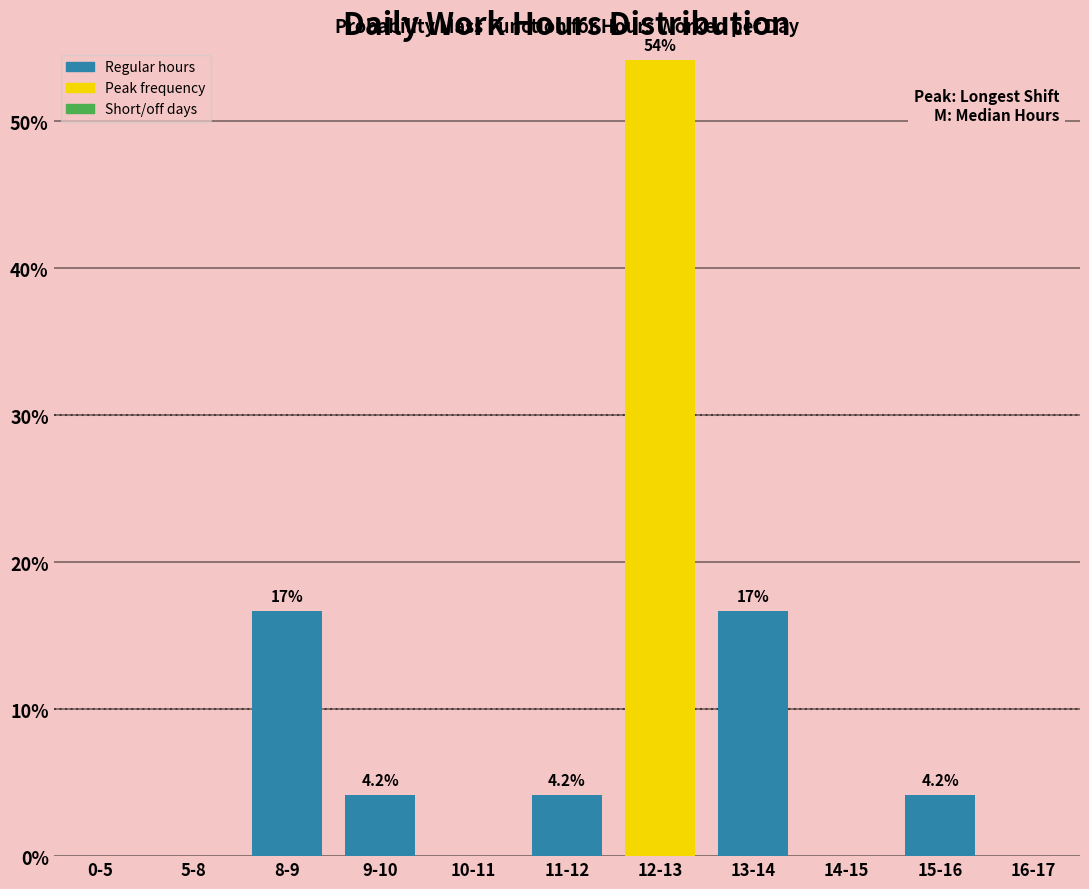

Reading left to right, transcribe all the data shown in this chart.

0-5=0.0	5-8=0.0	8-9=16.7	9-10=4.2	10-11=0.0	11-12=4.2	12-13=54.2	13-14=16.7	14-15=0.0	15-16=4.2	16-17=0.0